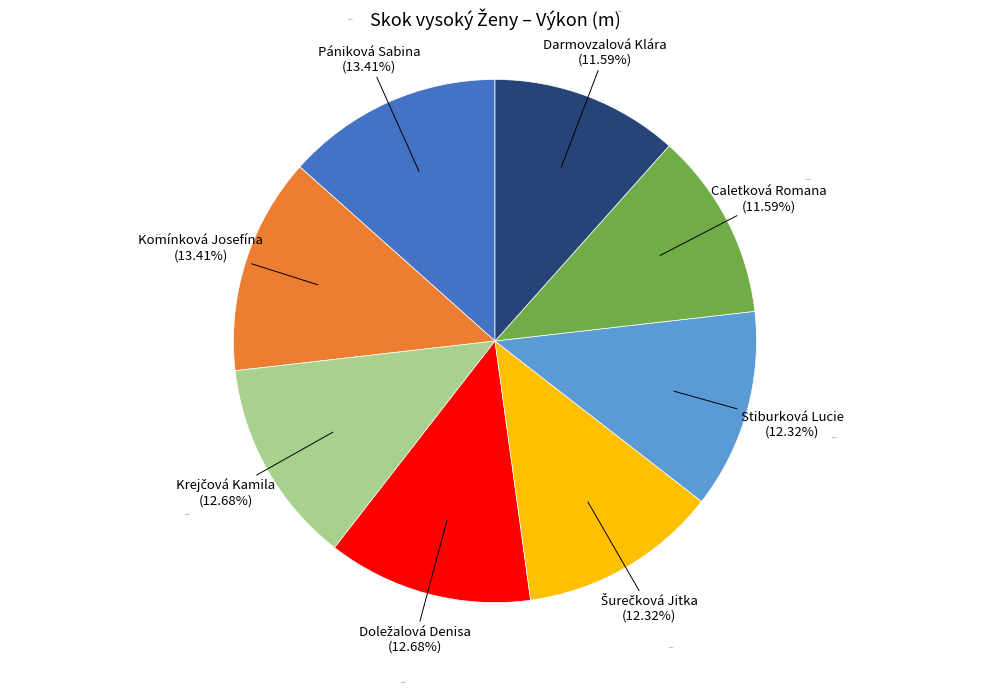

To the nearest percent, what percentage of the pie is Pániková Sabina?

13%